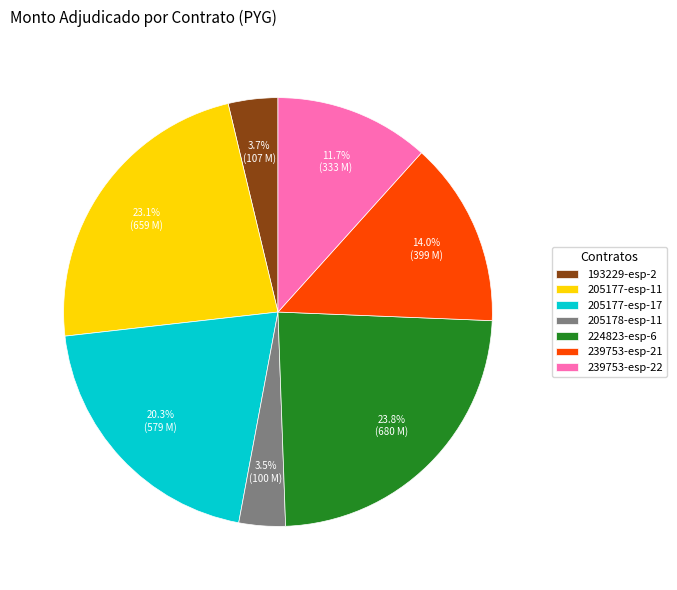

Between 205177-esp-17 and 205178-esp-11, which is larger?

205177-esp-17